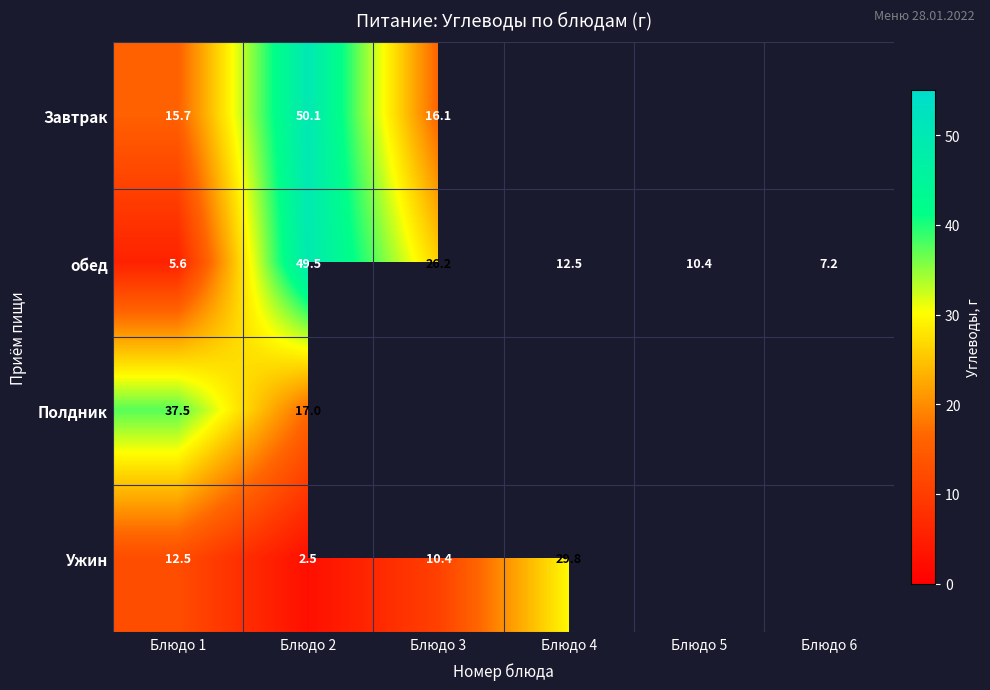

At Блюдо 2, list the series in order from largest to smallest.

Завтрак, обед, Полдник, Ужин